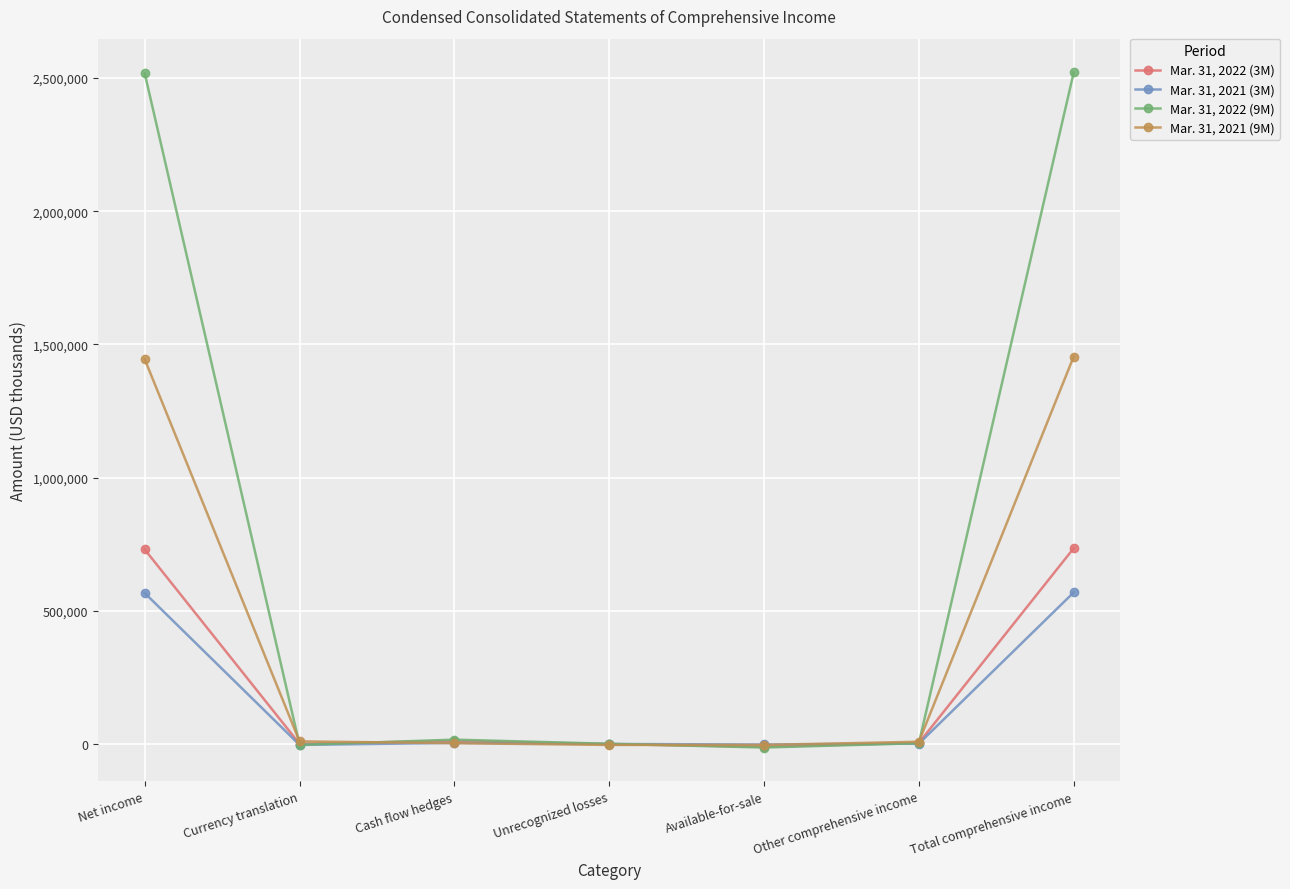

How many data points in Mar. 31, 2022 (9M) are less than 4024?

3